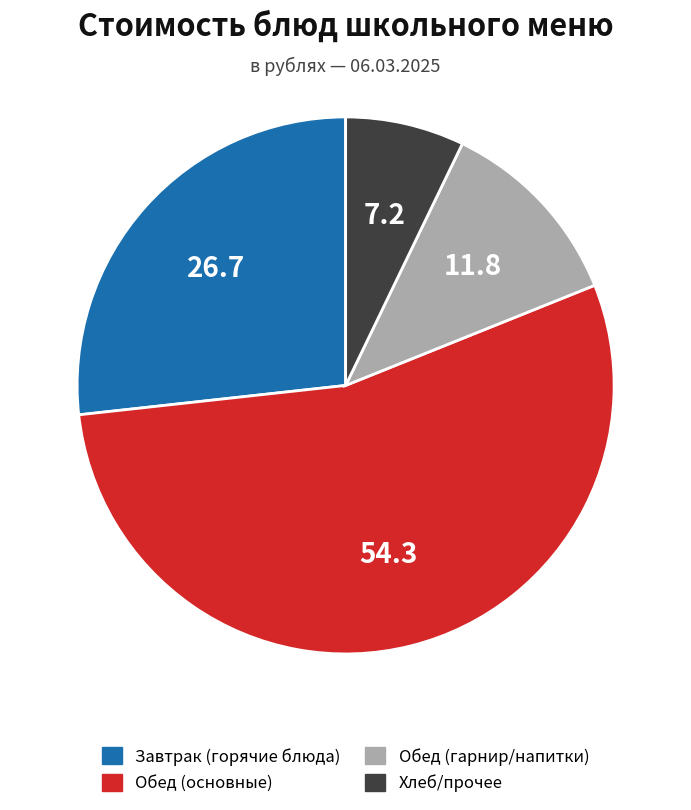

Is there a majority slice in this chart?

Yes